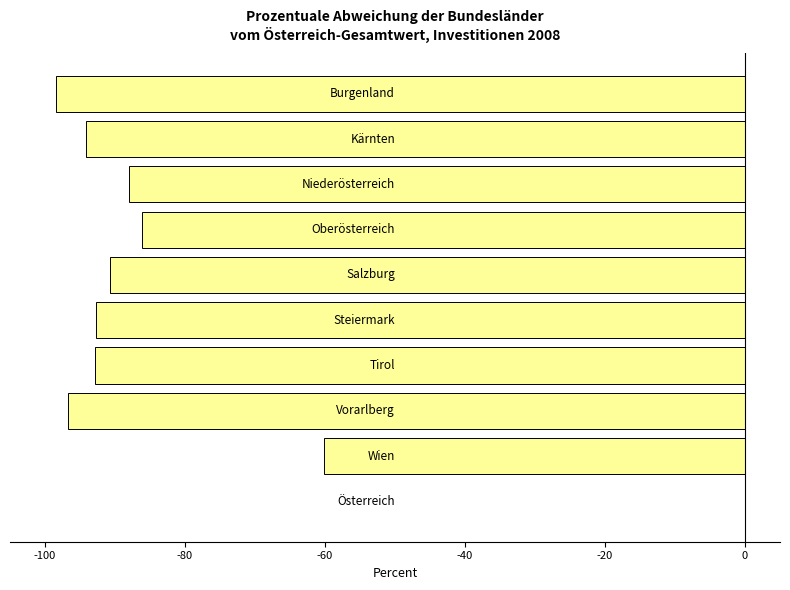

What is the sum of all values?

-800.0